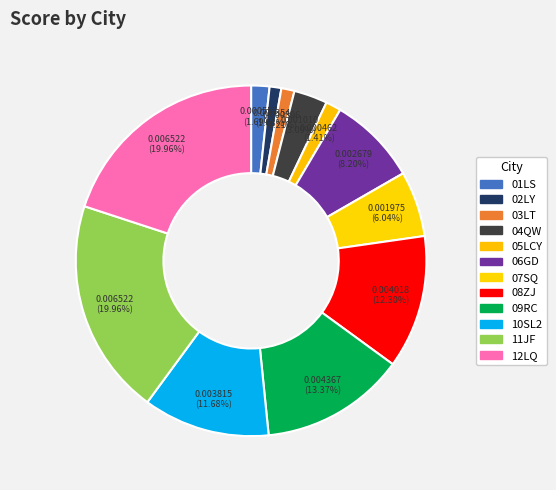

Rank the categories by value from highest to lowest.

11JF, 12LQ, 09RC, 08ZJ, 10SL2, 06GD, 07SQ, 04QW, 01LS, 05LCY, 03LT, 02LY